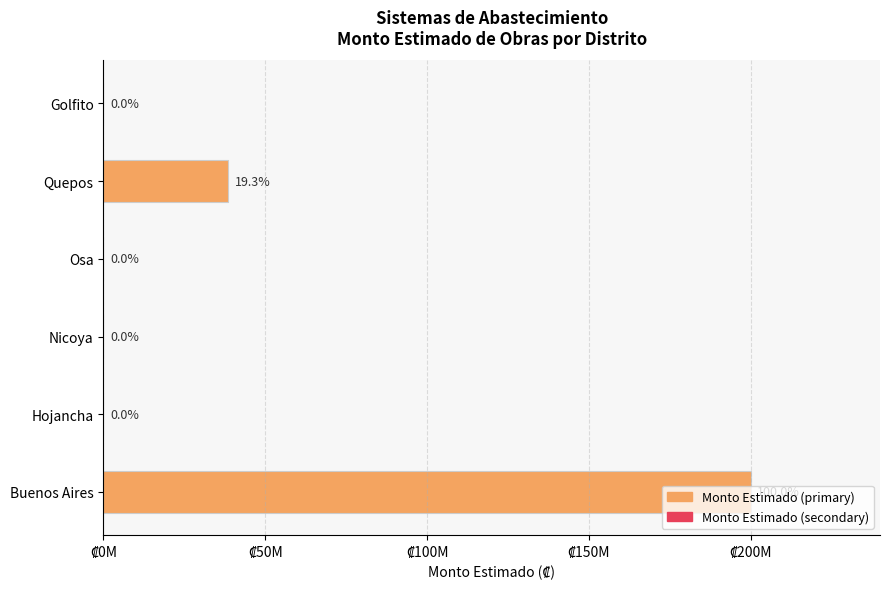

The chart shows a value of 24059094.4 at Quepos. True or false?

False